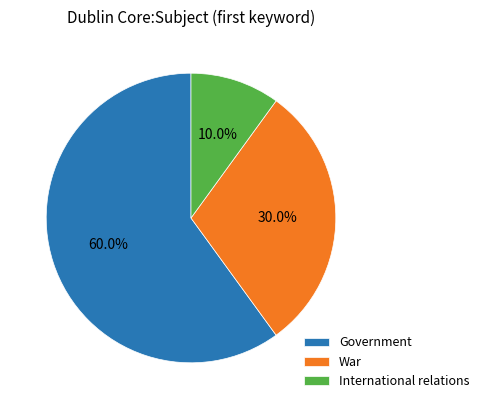

Is there any slice that represents more than half of the pie?

Yes